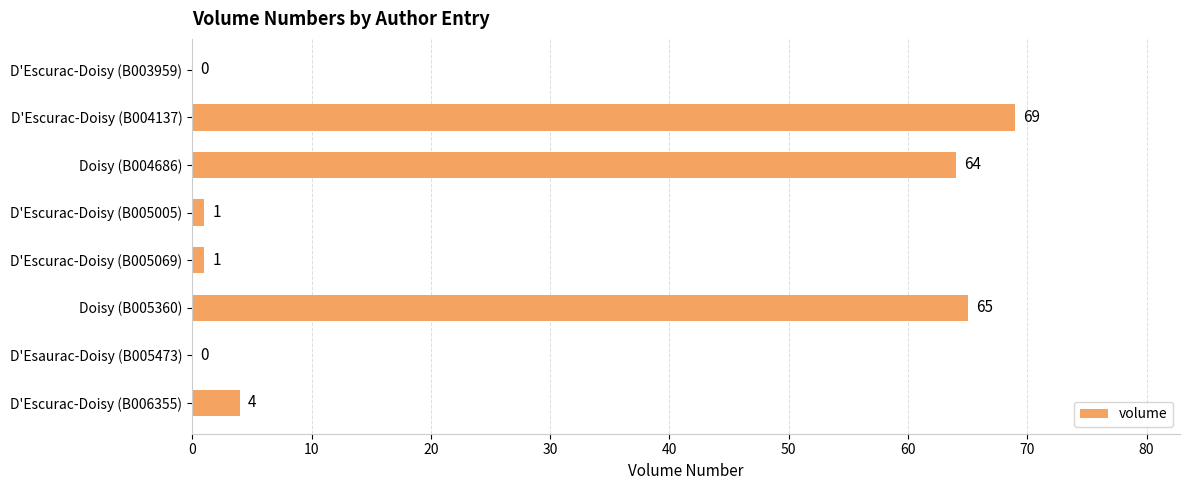

Are the bars horizontal?

Yes